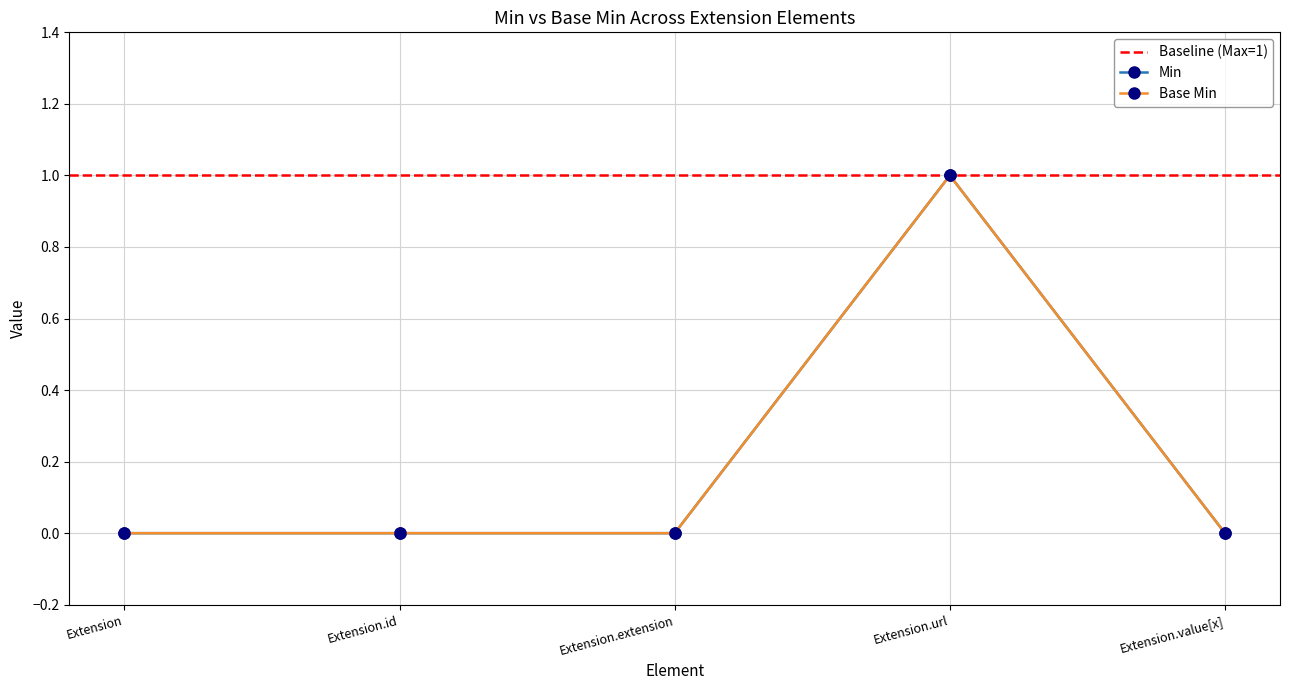

What is the difference between the maximum and second lowest values in the Min series?

1